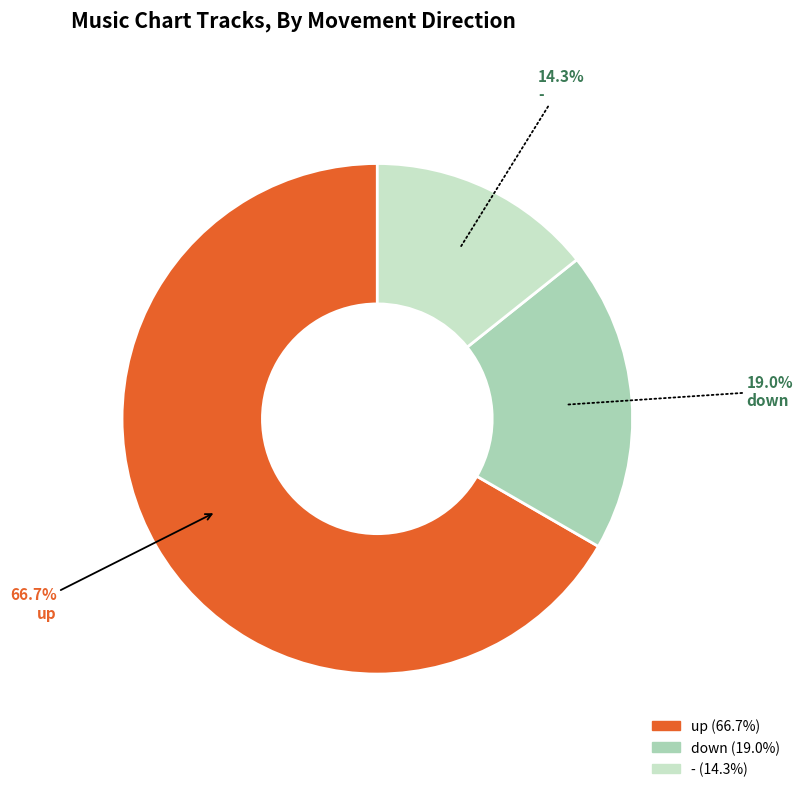

Which category has the smallest portion of the pie?

-